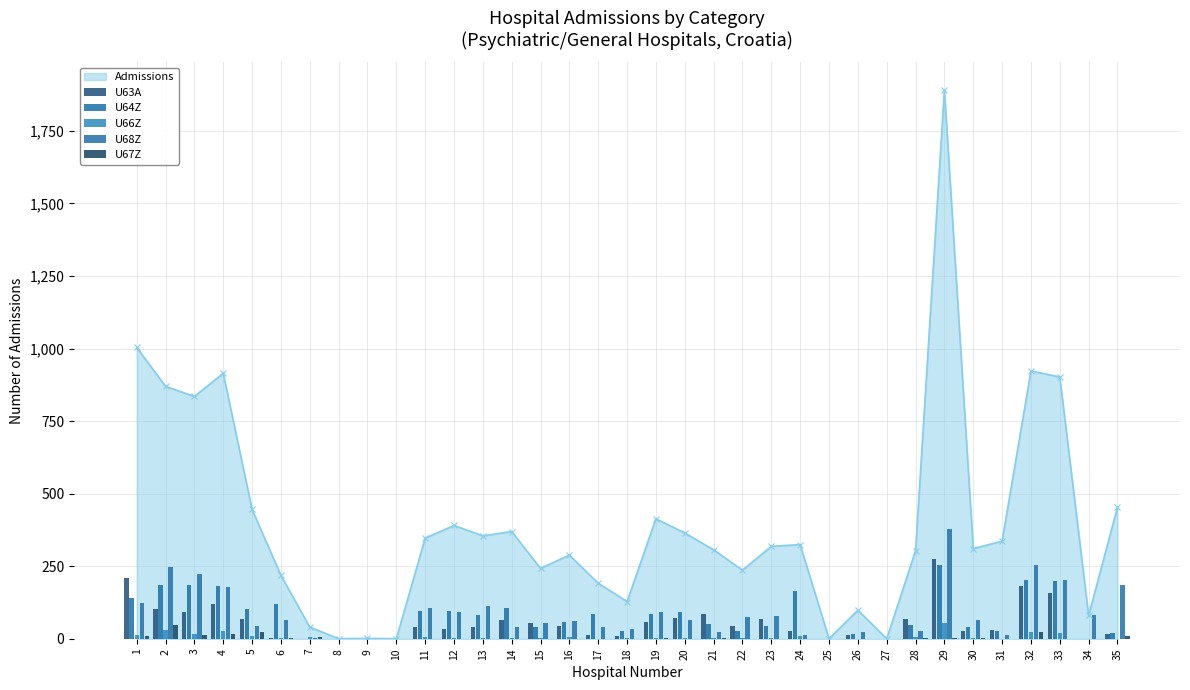

At which label does U68Z reach its minimum?

8